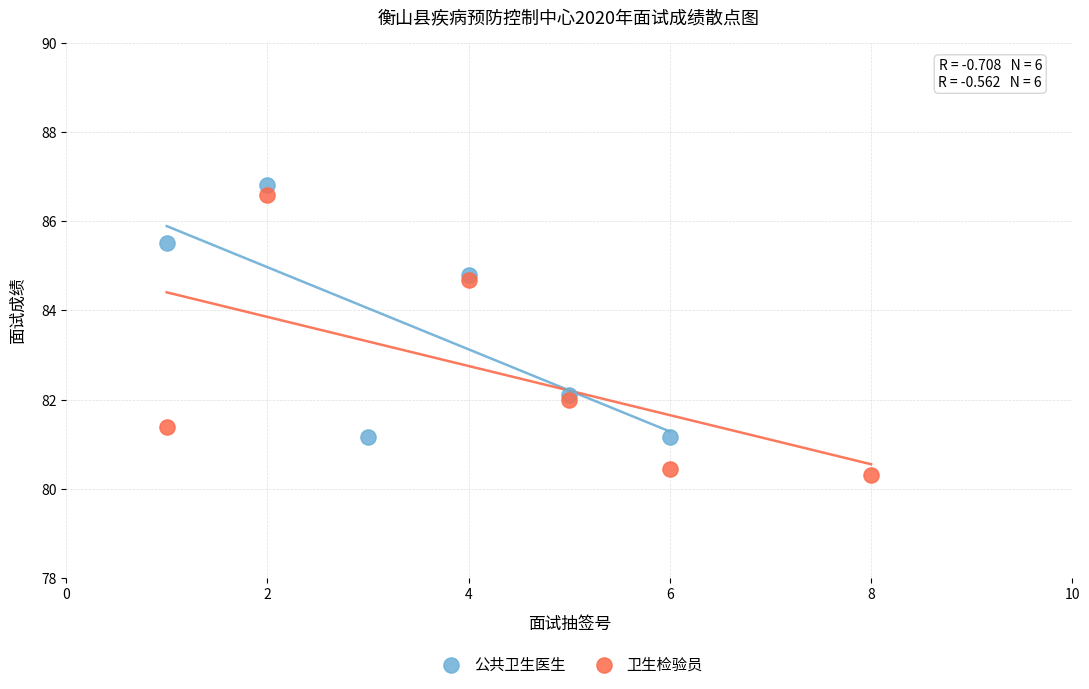

Which series contains the highest Y value?

公共卫生医生